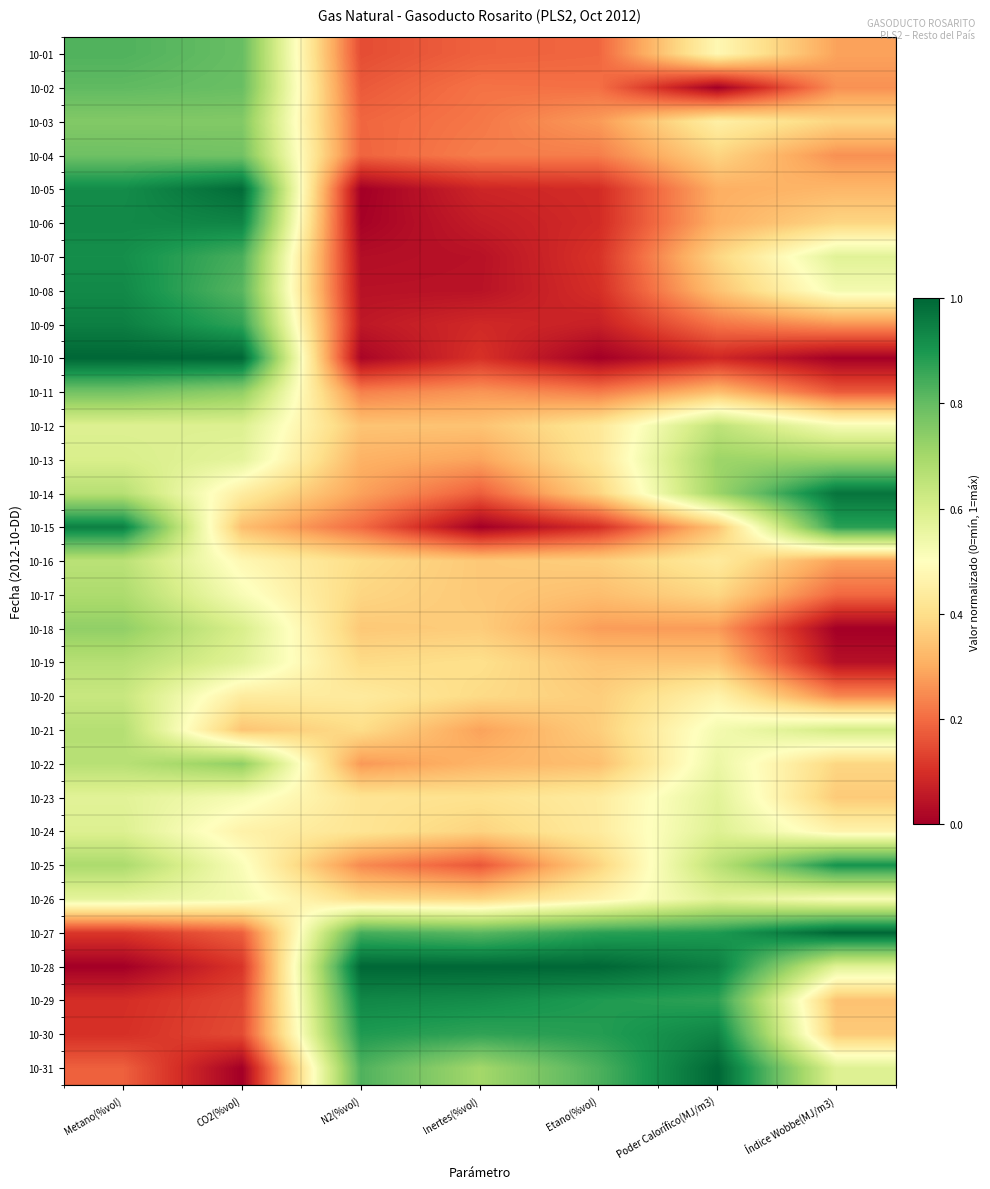

Count the number of data series in this chart.

31